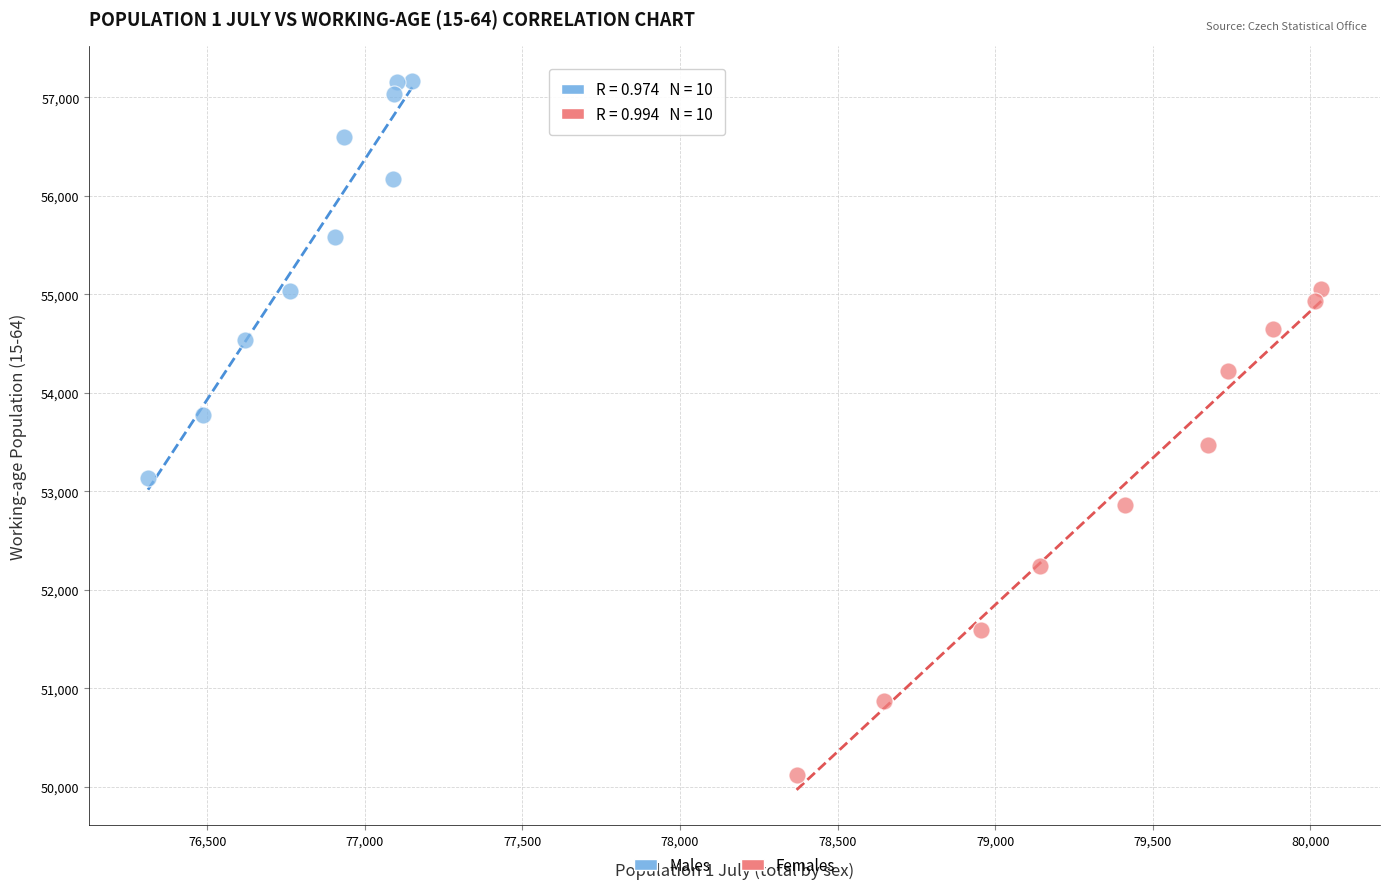

Which series reaches the minimum Y coordinate?

Females